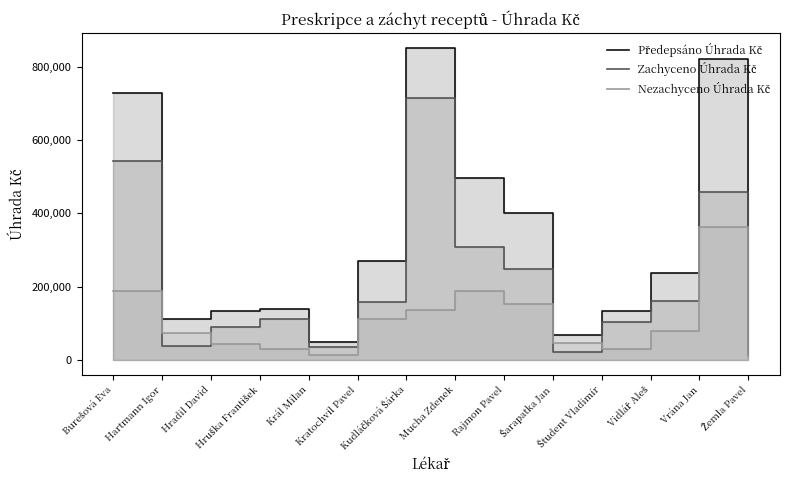

What is the difference between the maximum and minimum values in the Zachyceno Úhrada Kč series?

703161.9